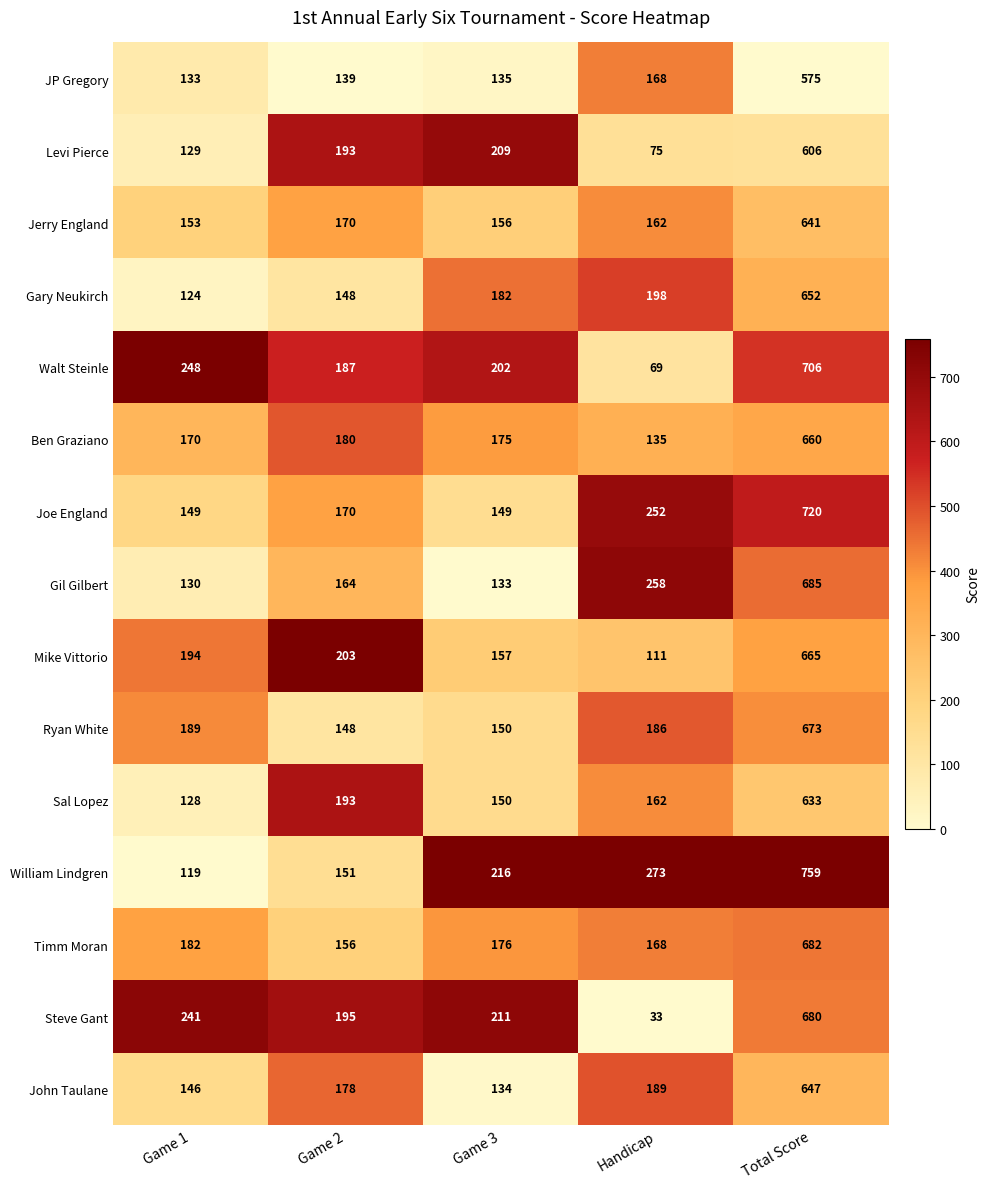

Which series has the largest total across all categories?

William Lindgren